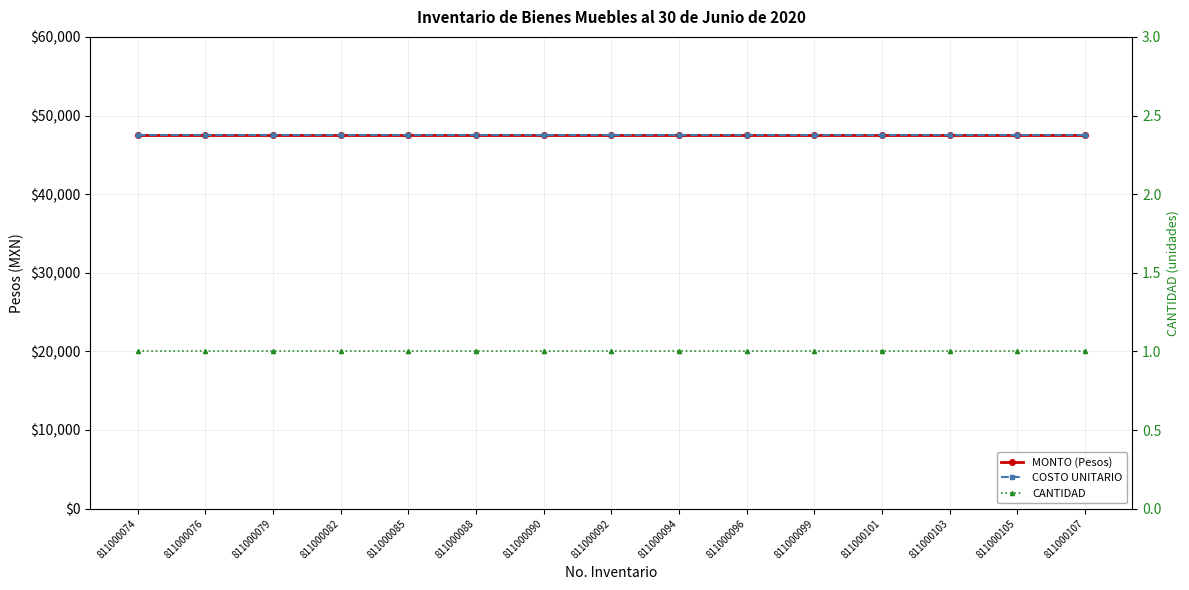

True or false: MONTO (Pesos) and CANTIDAD intersect in this chart.

False